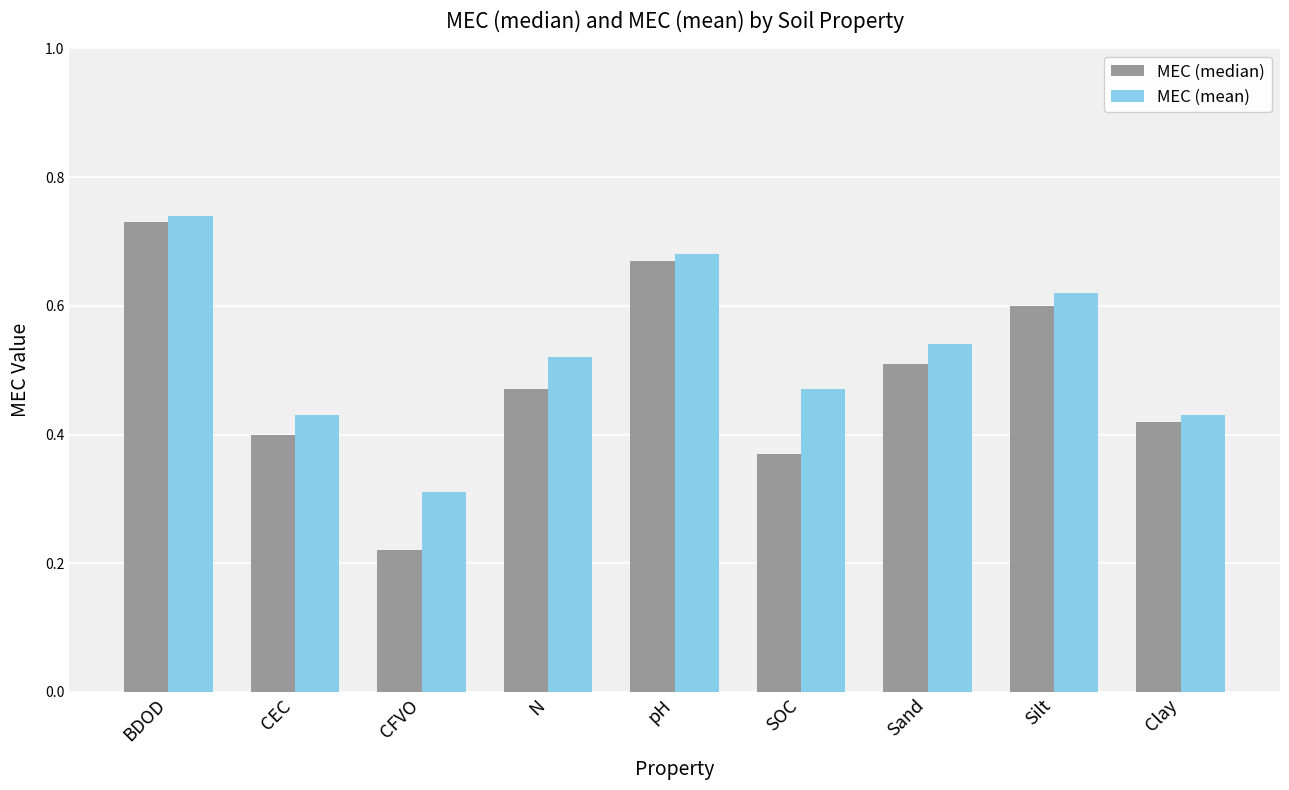

The value of MEC (median) at Clay is 0.1. True or false?

False